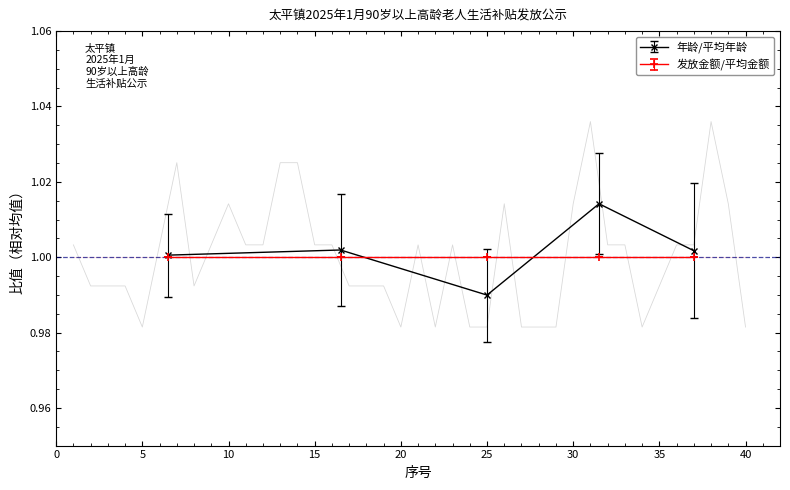

Where is the first local maximum?

7